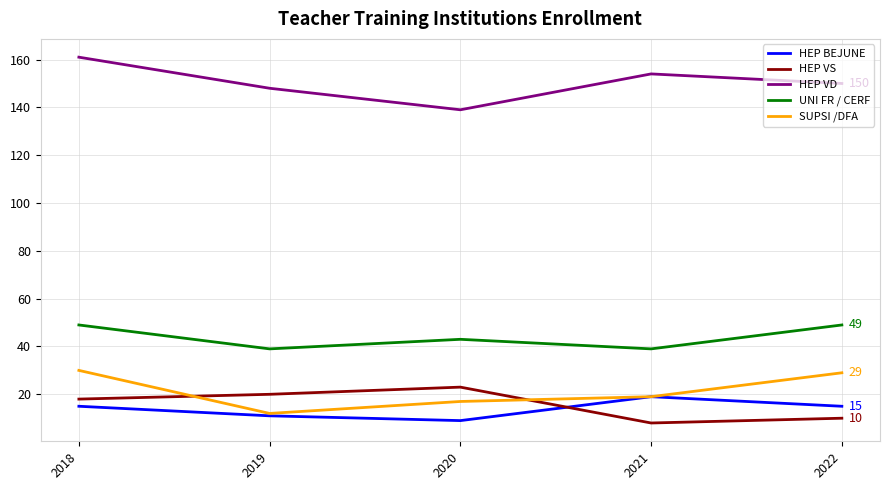

How many series are shown in this chart?

5